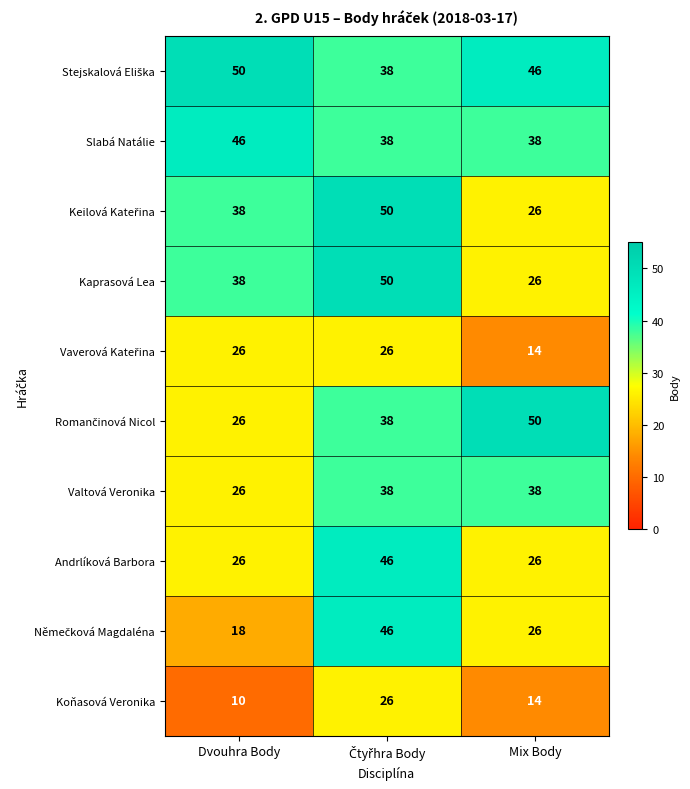

What is the average value of the Valtová Veronika series?

34